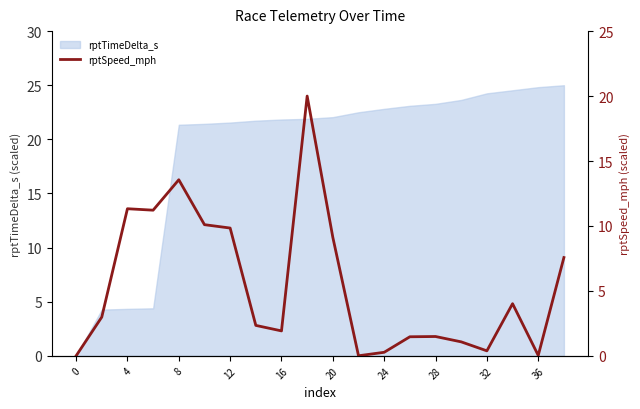

True or false: rptTimeDelta_s has a value of 4.9 at 32.

False